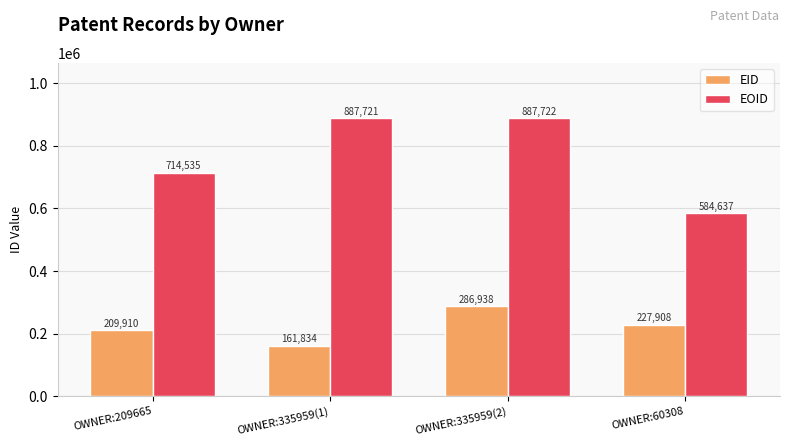

How many data points in EID are less than 227908?

2